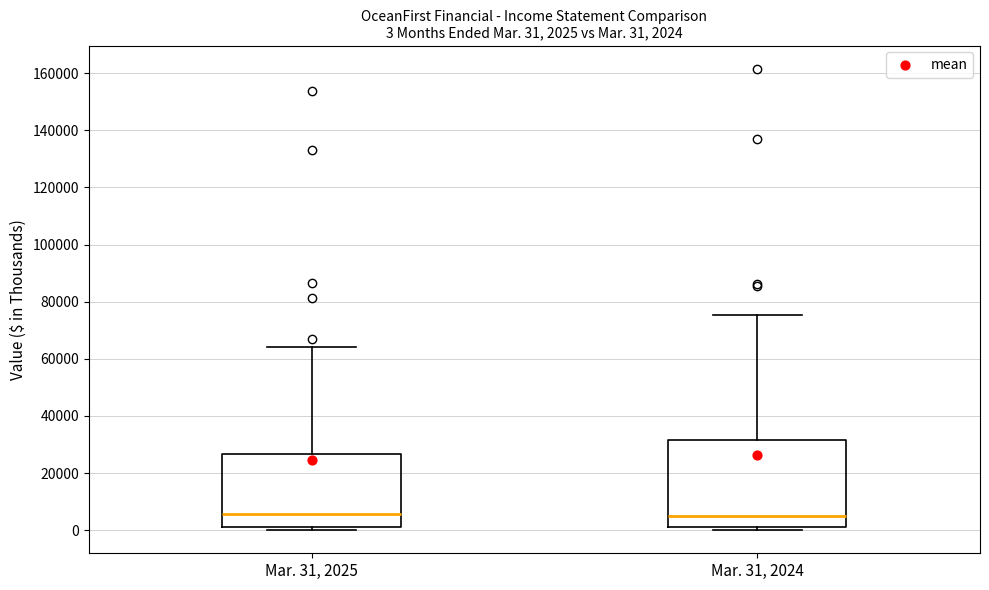

Comparing the boxes themselves (not the whiskers), which one is the tallest?

Mar. 31, 2024